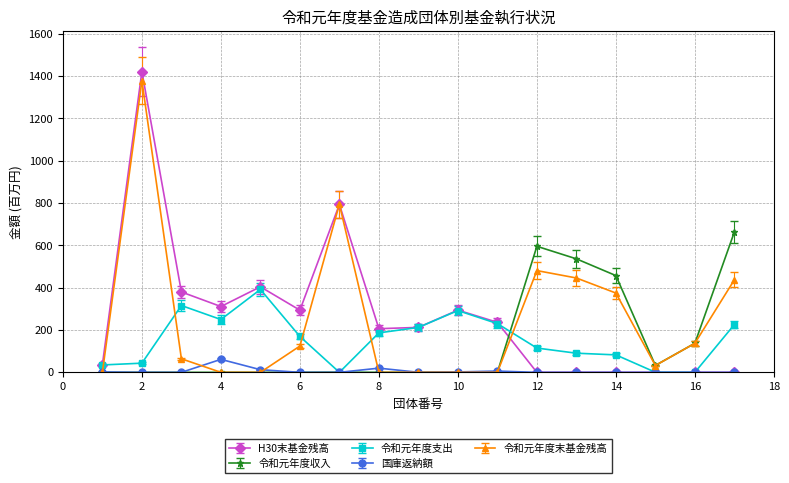

What is the value of the H30末基金残高 point at the 7th from the left?

793.6